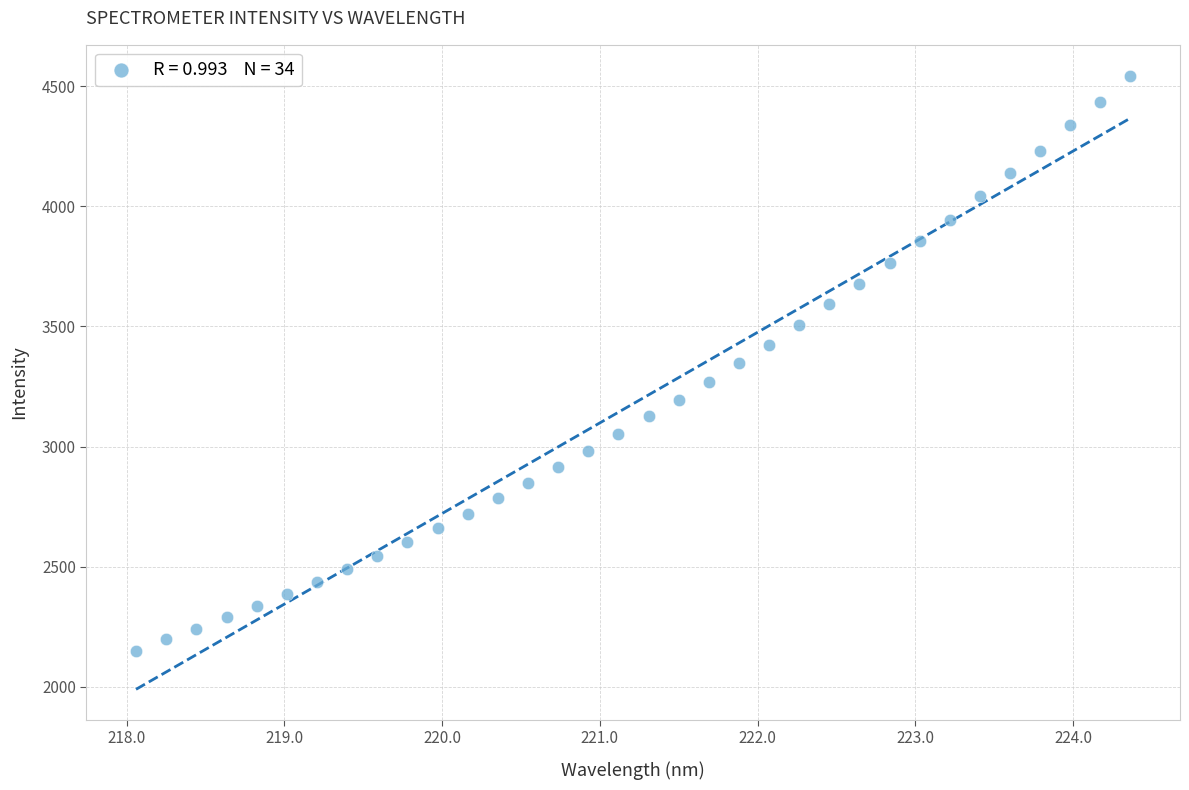

What is the range of Y values (max minus min)?

2392.3